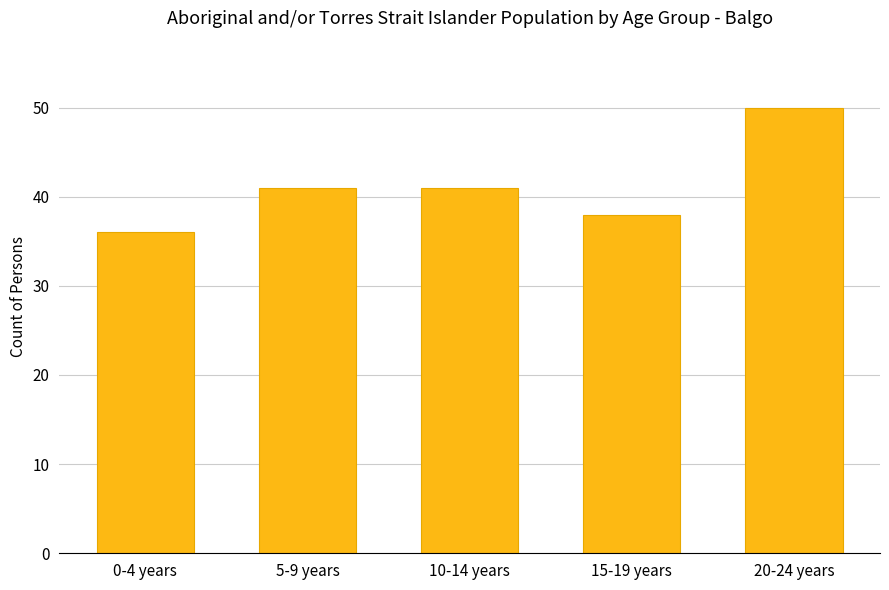

Which has a higher value, 10-14 years or 0-4 years?

10-14 years